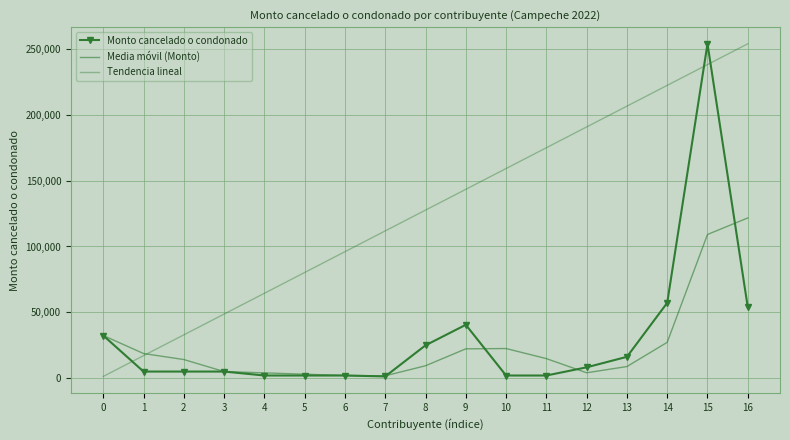

List the series in order of their peak value, highest first.

Monto cancelado o condonado, Tendencia lineal, Media móvil (Monto)